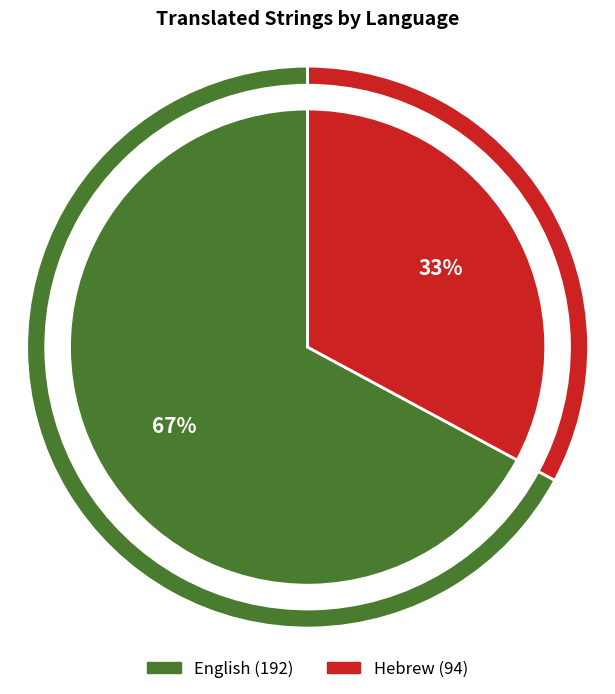

Which category has the smallest portion of the pie?

Hebrew